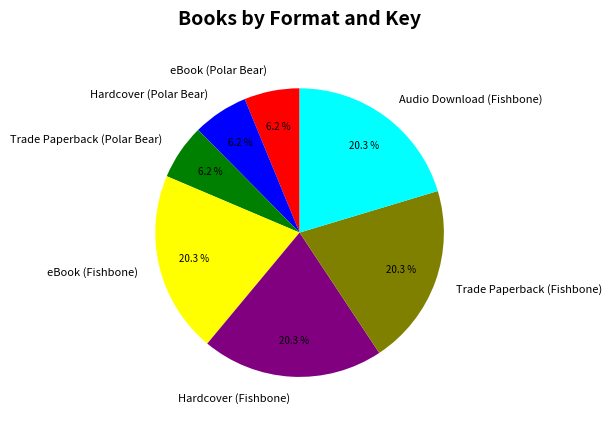

Between Hardcover (Fishbone) and Hardcover (Polar Bear), which is larger?

Hardcover (Fishbone)